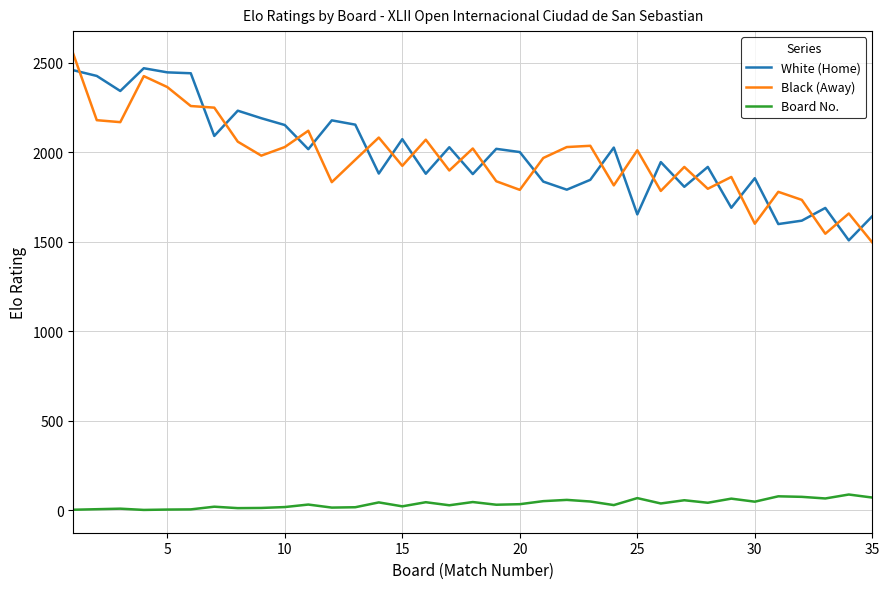

What is the average value of the White (Home) series?

1993